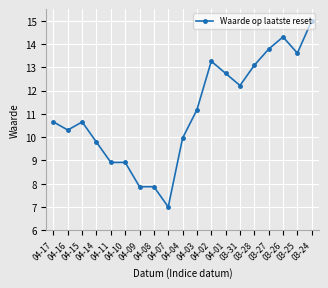

What position from the left is 04-04?

10